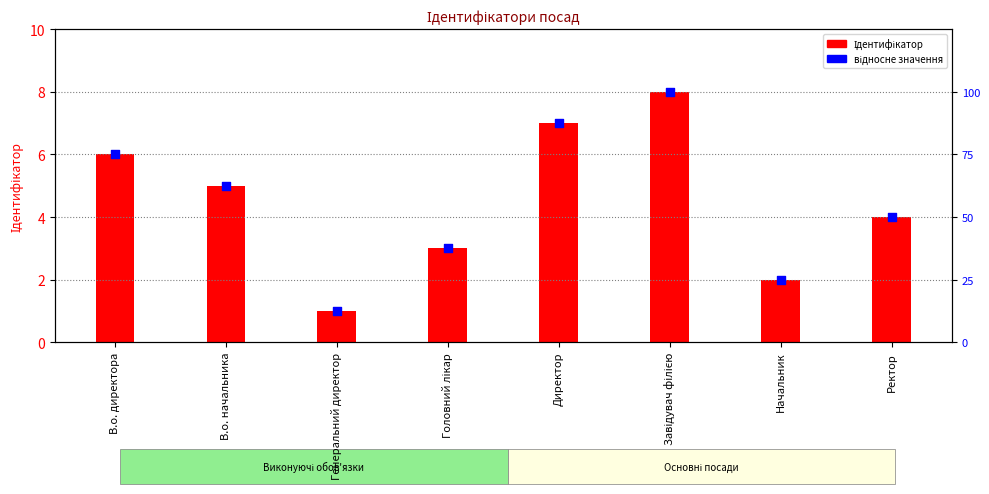

At which category is the sum across all series the highest?

Завідувач філією